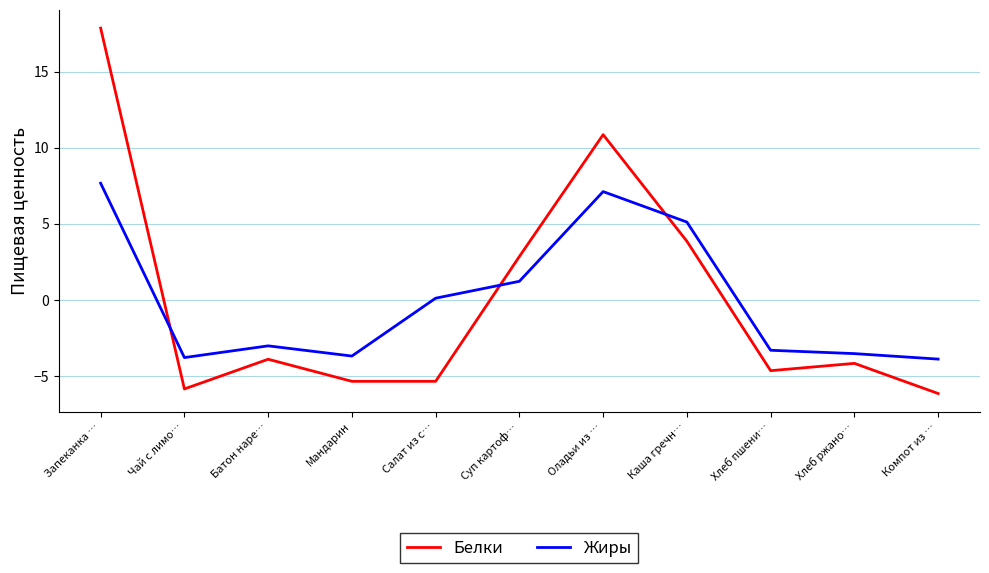

Is it true that Жиры equals 7.7 at Запеканка …?

True